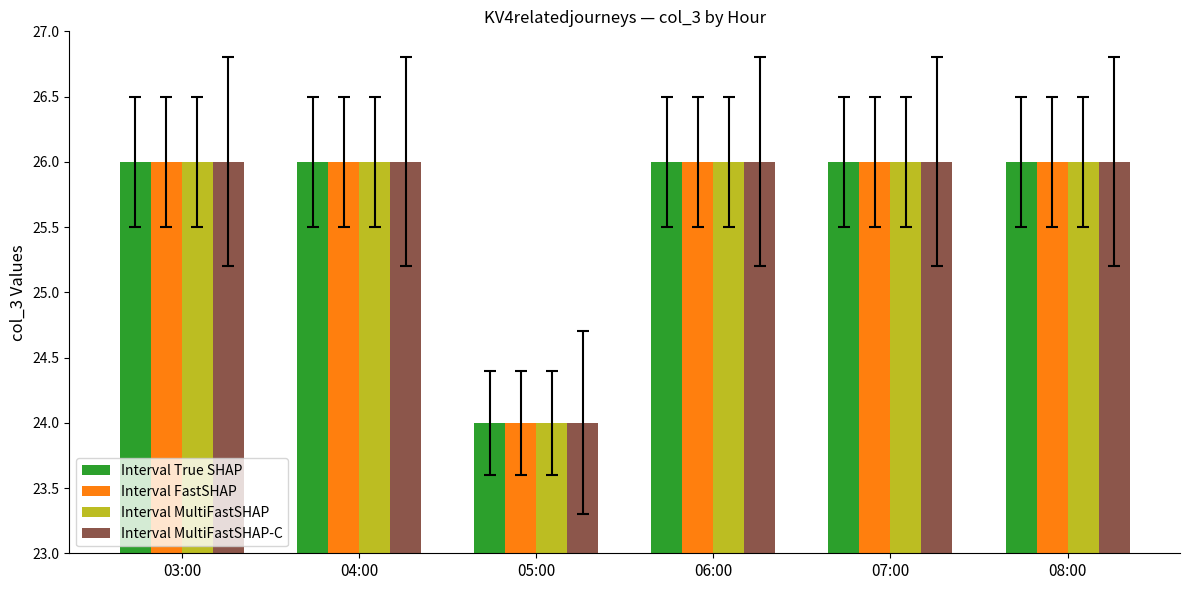

Does the chart contain any negative values?

No